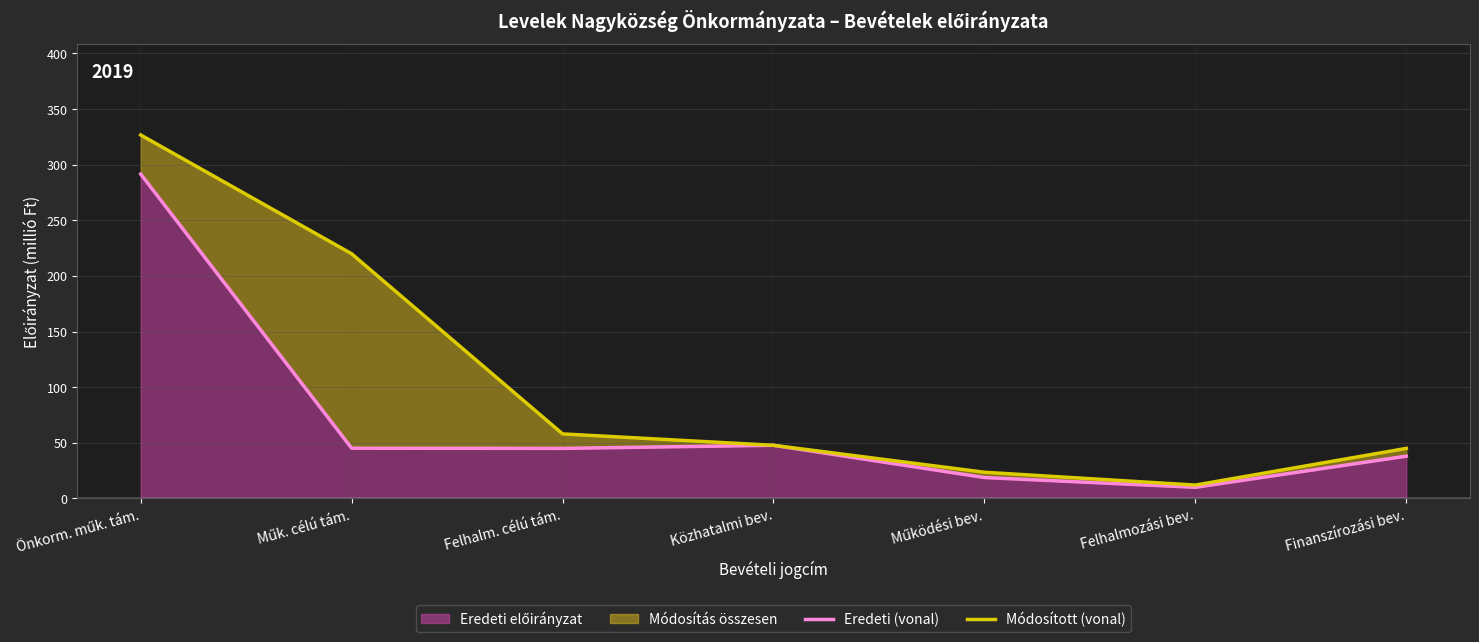

Rank the series by their maximum value, from highest to lowest.

Módosított (vonal), Eredeti (vonal)